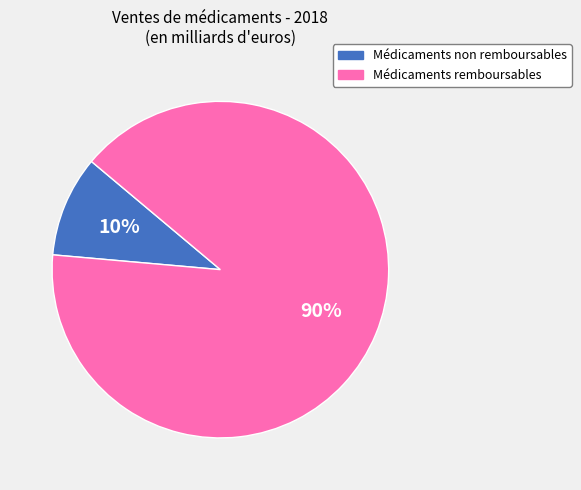

Which slice is the largest?

Médicaments remboursables